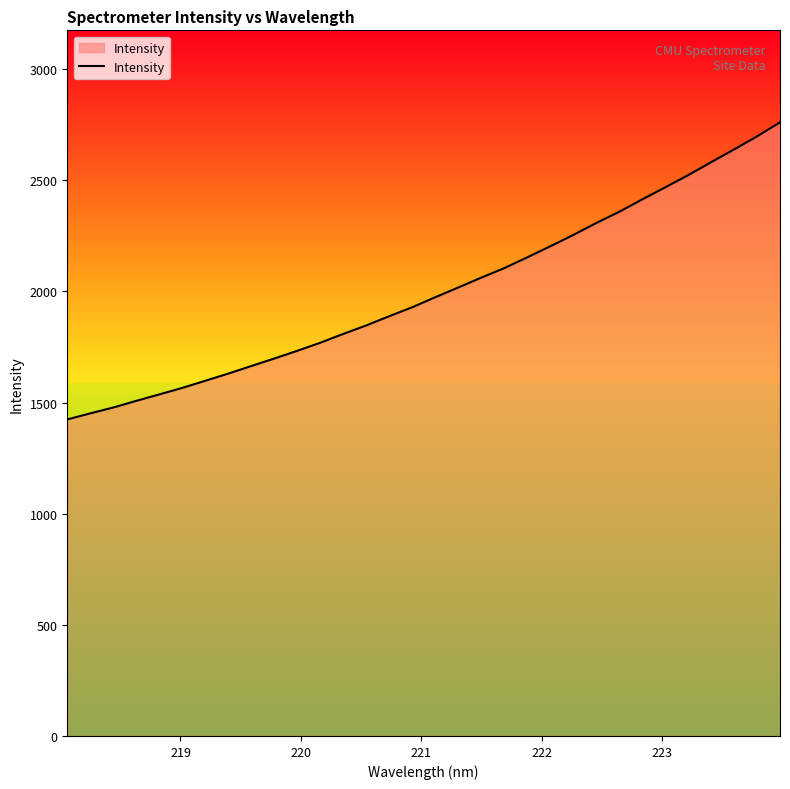

What is the difference between the maximum and minimum values?

1336.6